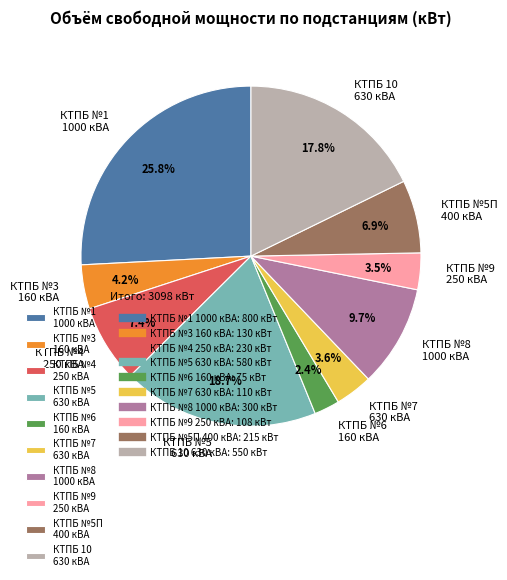

Is КТПБ №7 630 кВА the majority of the pie?

No